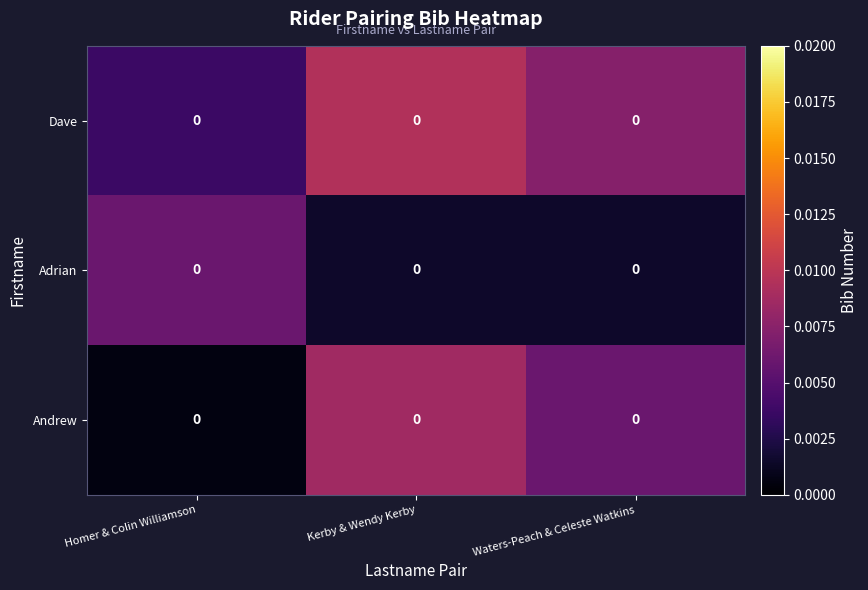

True or false: Adrian has a value of 0.0 at Kerby & Wendy Kerby.

True